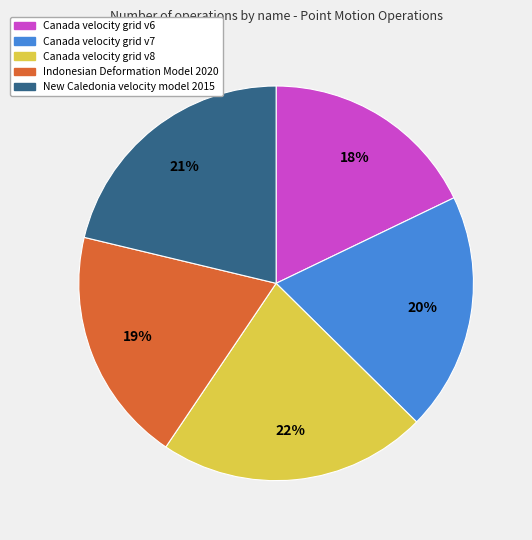

To the nearest percent, what is the combined percentage of New Caledonia velocity model 2015 and Canada velocity grid v7?

41%